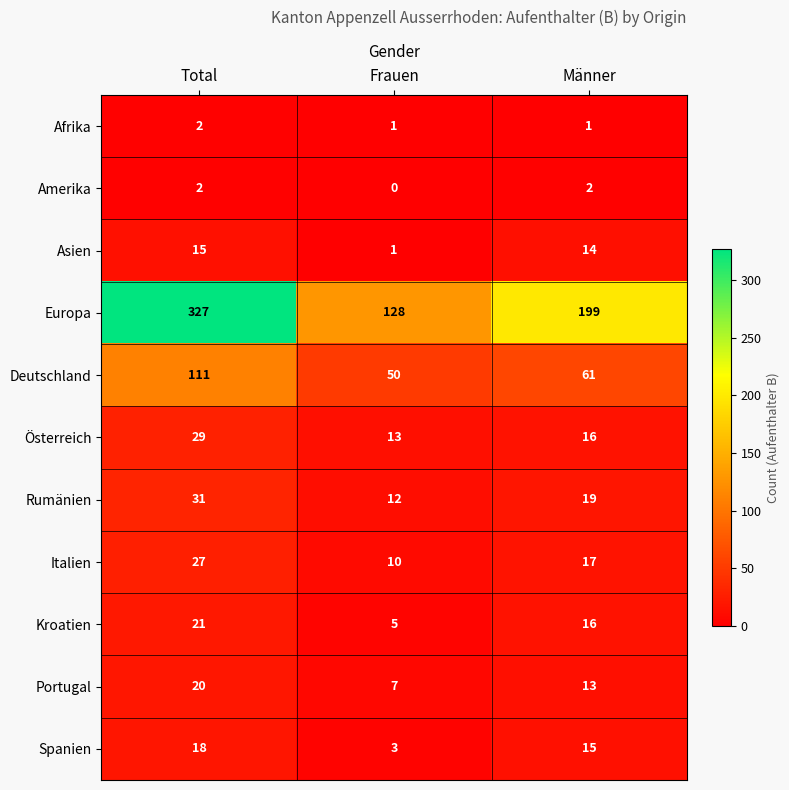

List the labels in order of Portugal value, largest first.

Total, Männer, Frauen